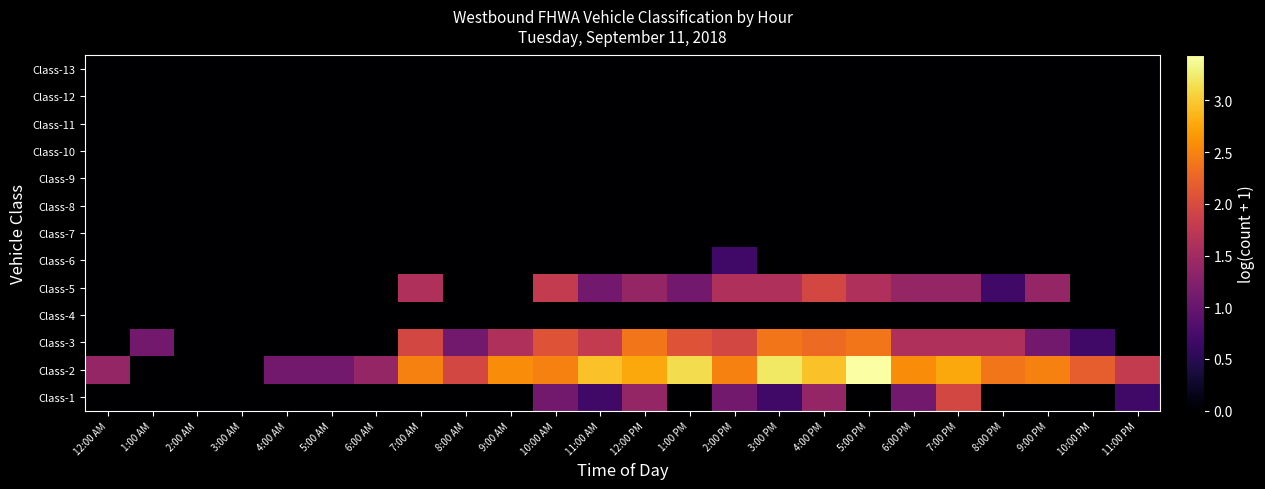

Count the number of categories in the chart.

24